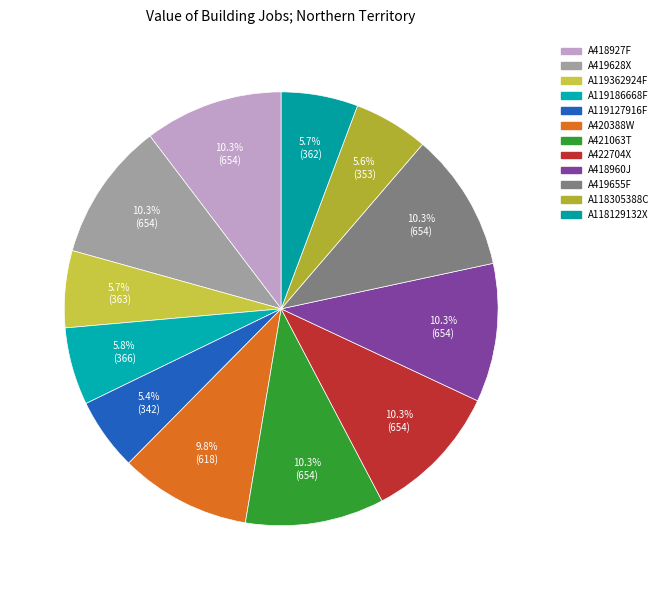

What is the total percentage of A419628X and A118305388C?

15.9%